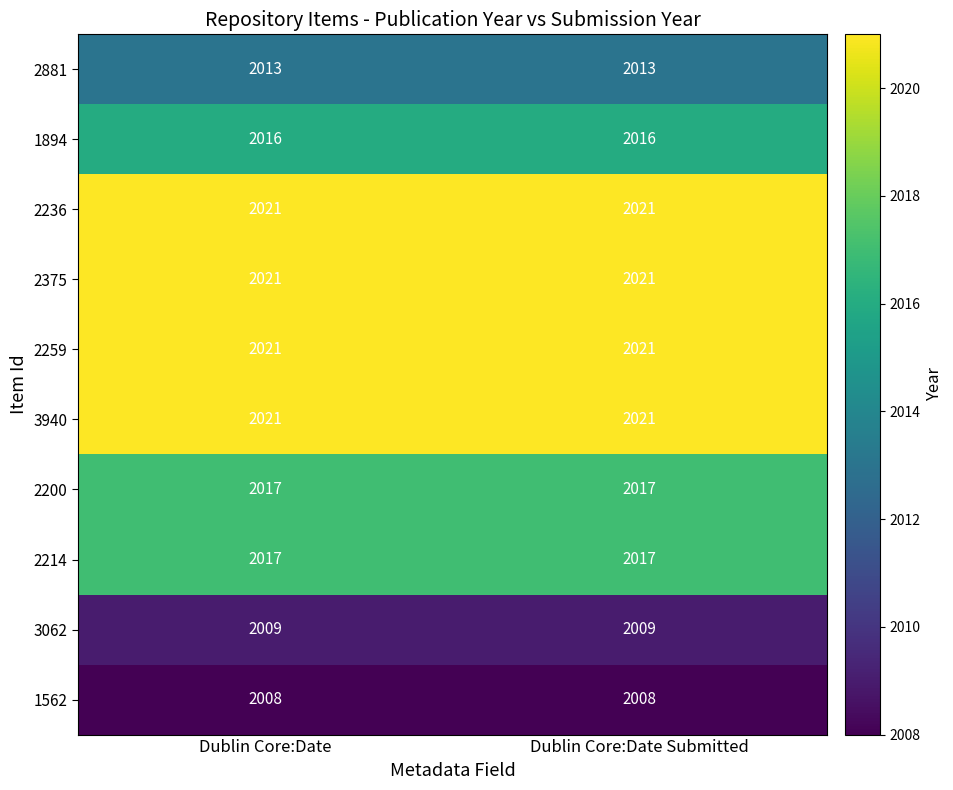

Reading left to right, extract all data points from this chart.

2881: Dublin Core:Date=2013	Dublin Core:Date Submitted=2013
1894: Dublin Core:Date=2016	Dublin Core:Date Submitted=2016
2236: Dublin Core:Date=2021	Dublin Core:Date Submitted=2021
2375: Dublin Core:Date=2021	Dublin Core:Date Submitted=2021
2259: Dublin Core:Date=2021	Dublin Core:Date Submitted=2021
3940: Dublin Core:Date=2021	Dublin Core:Date Submitted=2021
2200: Dublin Core:Date=2017	Dublin Core:Date Submitted=2017
2214: Dublin Core:Date=2017	Dublin Core:Date Submitted=2017
3062: Dublin Core:Date=2009	Dublin Core:Date Submitted=2009
1562: Dublin Core:Date=2008	Dublin Core:Date Submitted=2008